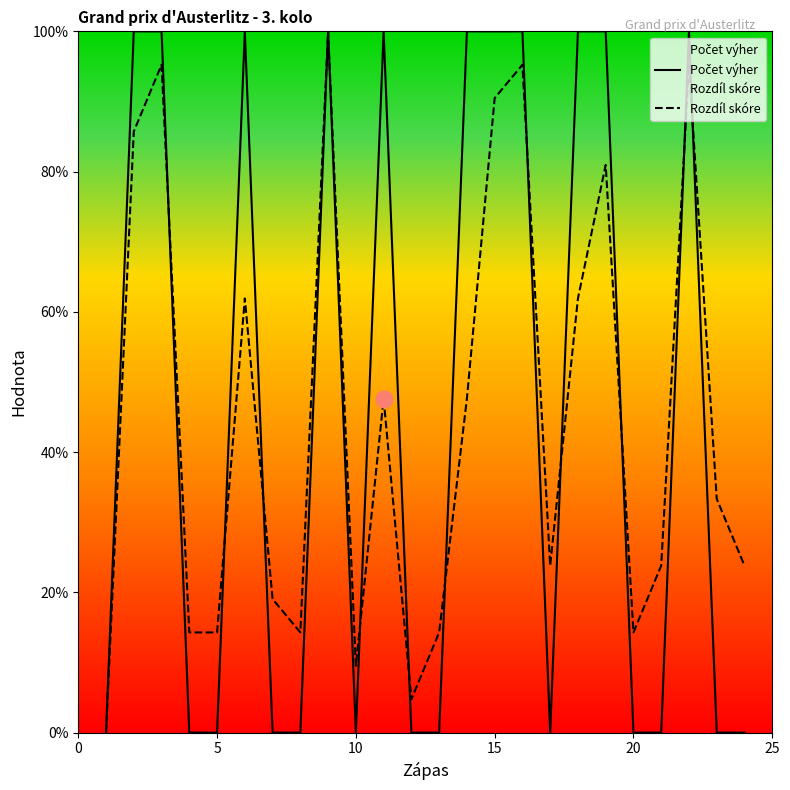

Which series has the largest total across all categories?

Počet výher